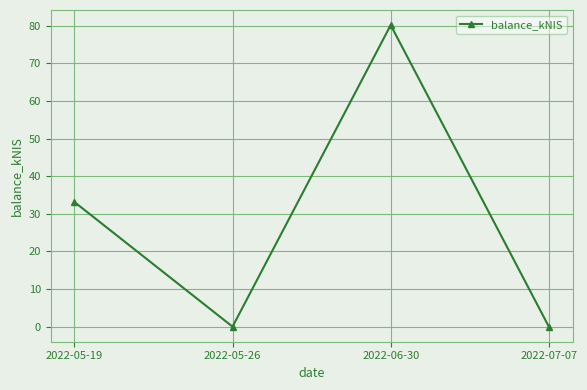

What is the label of the 3rd point from the right?

2022-05-26